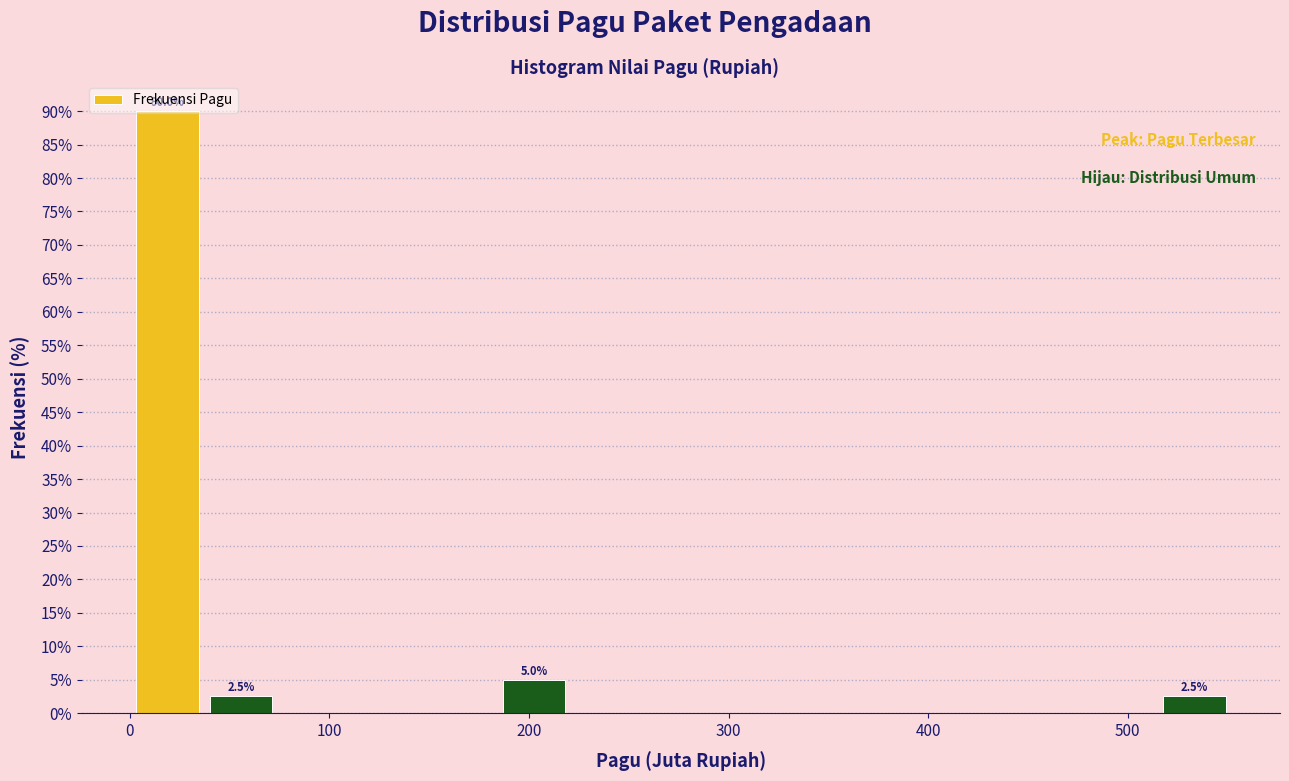

Around what value on the x-axis is the tallest bar? Give the approximate position of its centre, as read against the axis.

20